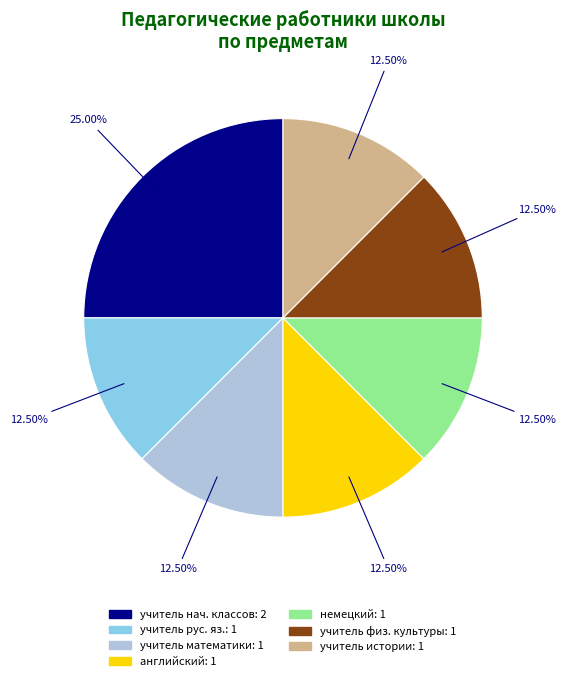

Is there any slice that represents more than half of the pie?

No